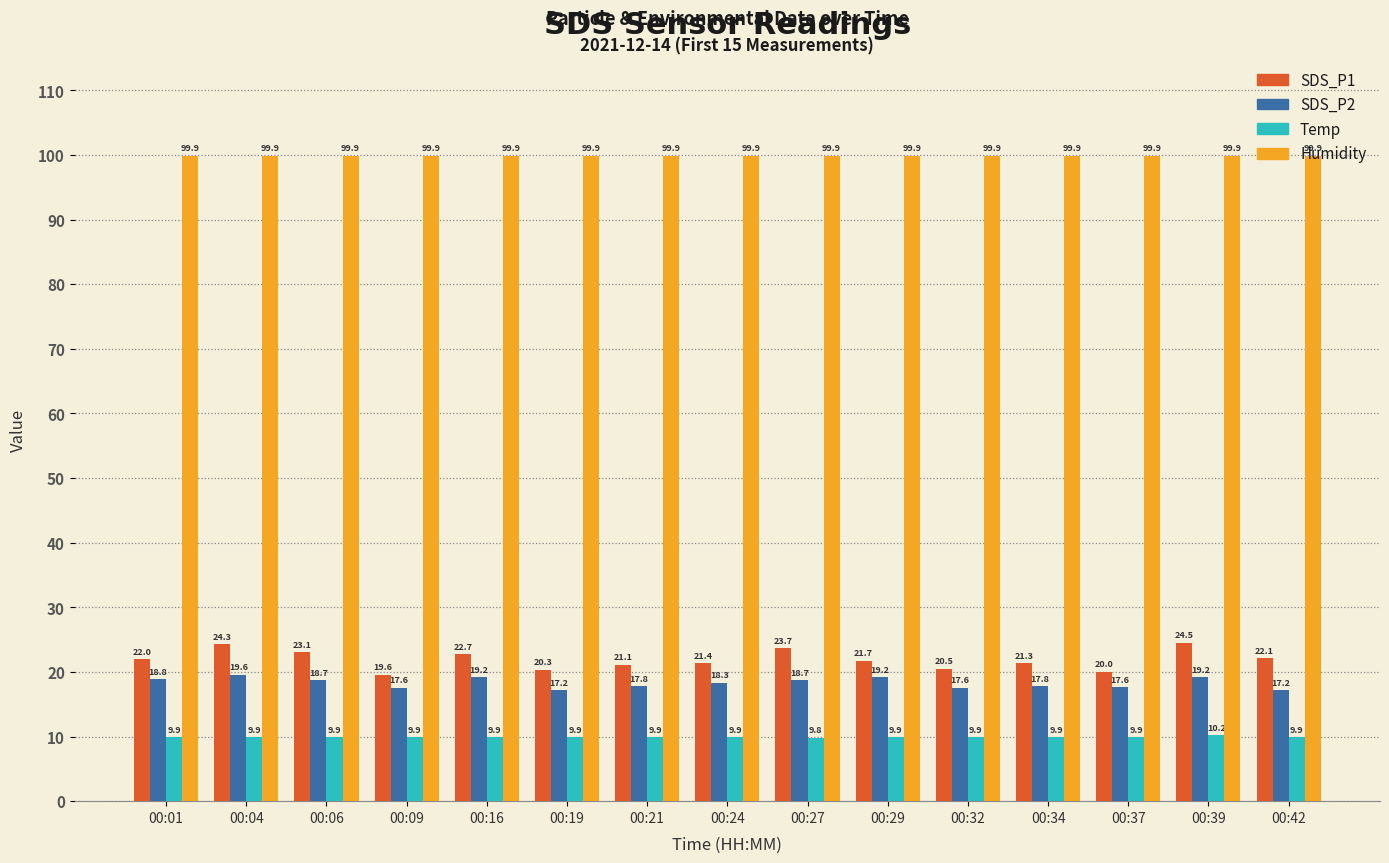

Is it true that Humidity equals 170.5 at 00:27?

False